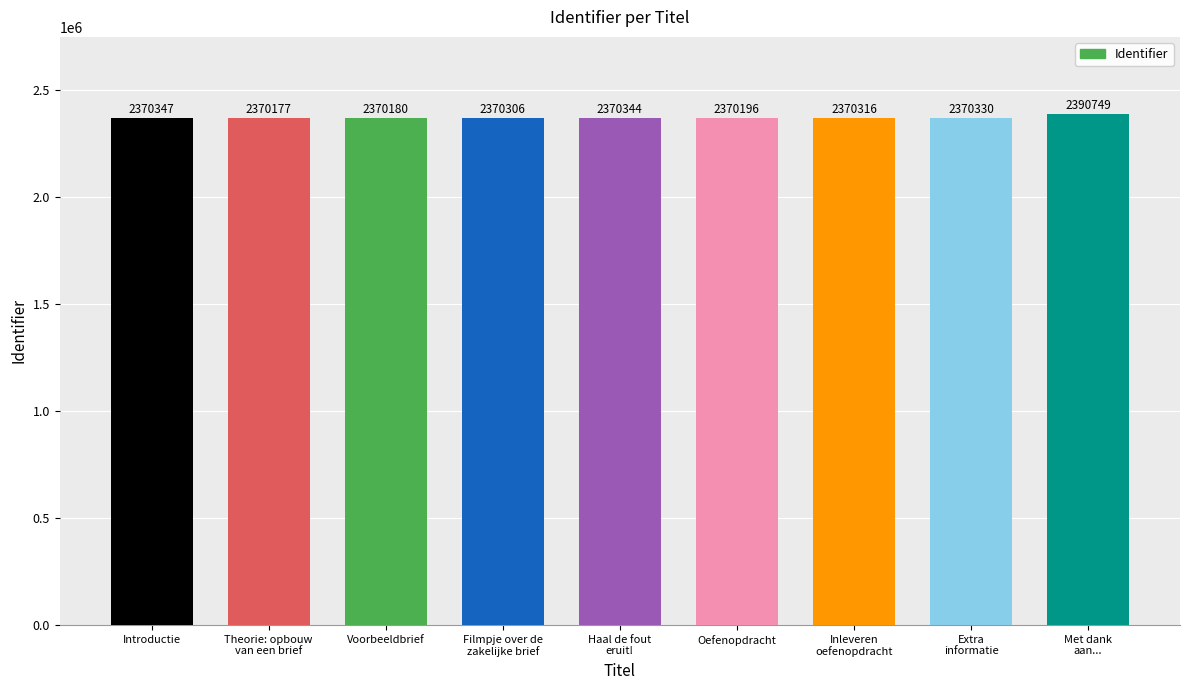

True or false: the data shows 2390749 at Met dank
aan....

True